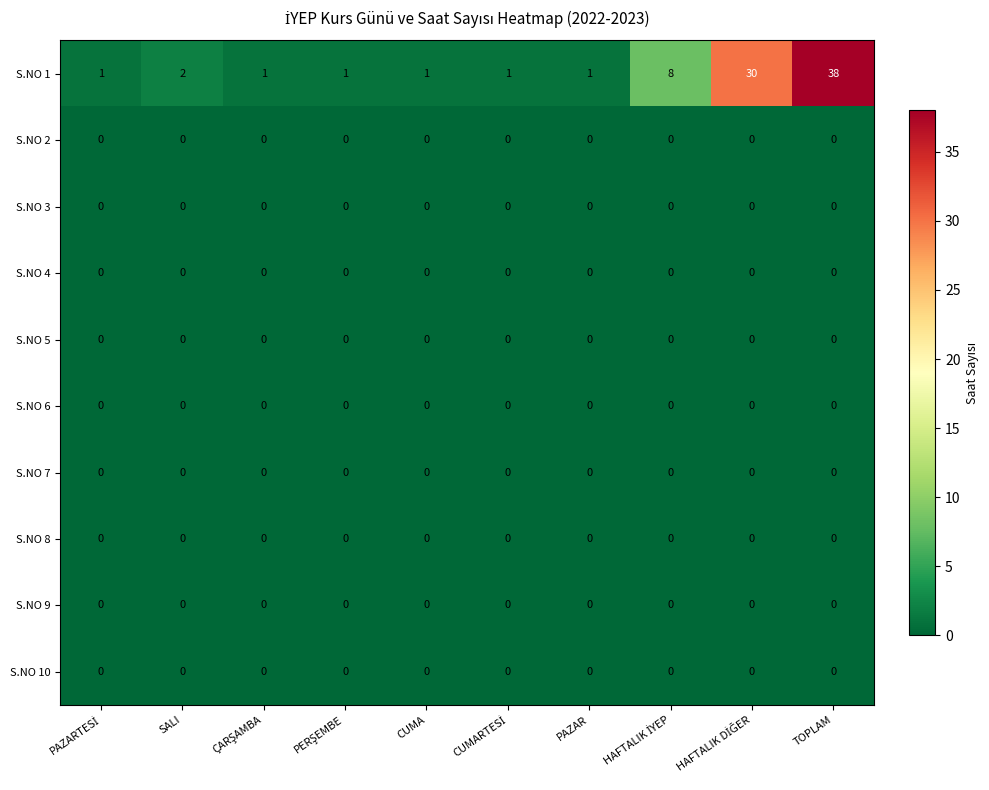

The S.NO 2 series shows 0 at CUMA. True or false?

True